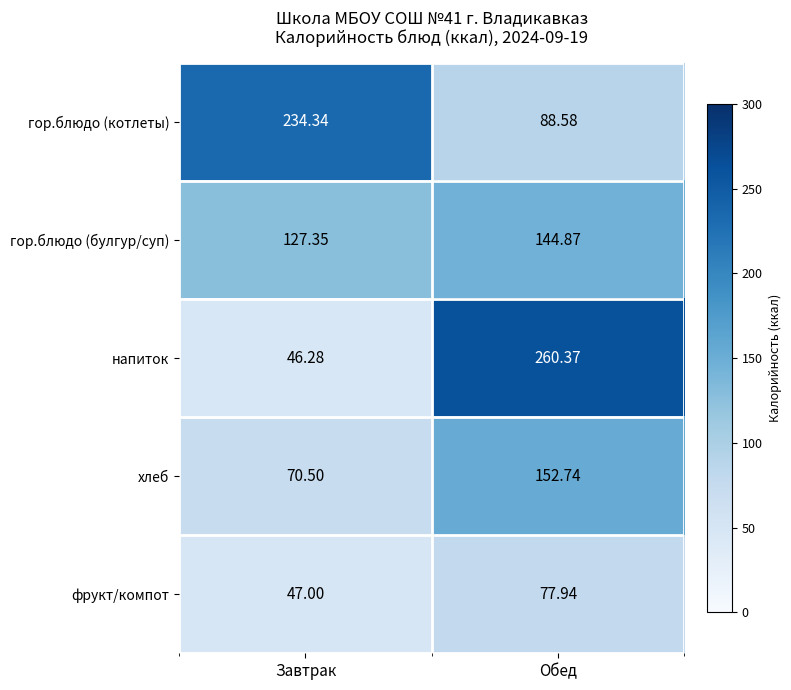

At Обед, list the series in order from largest to smallest.

напиток, хлеб, гор.блюдо (булгур/суп), гор.блюдо (котлеты), фрукт/компот